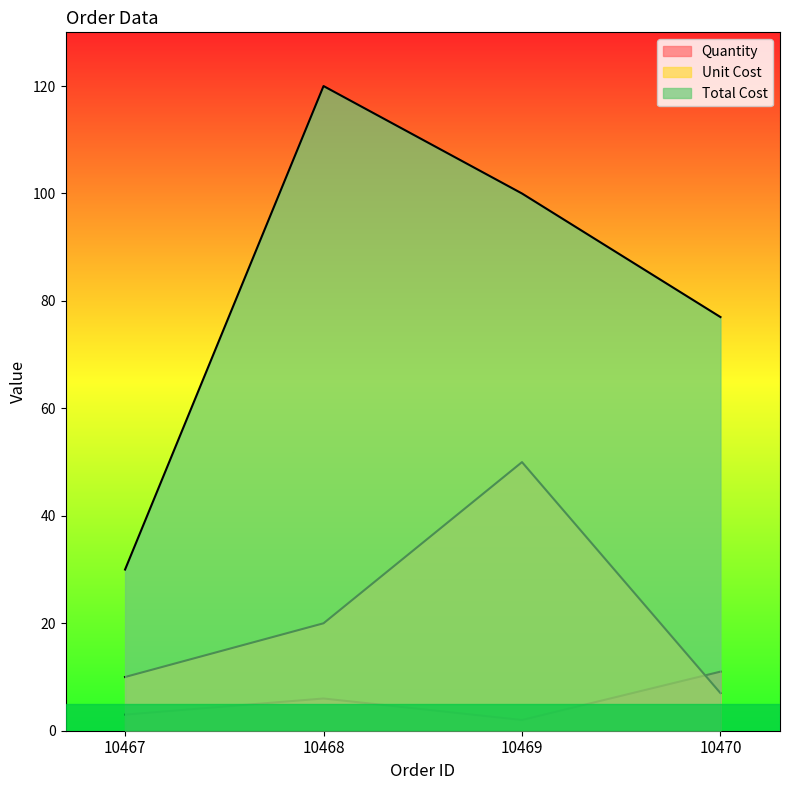

What is the difference between the maximum and minimum values in the Unit Cost series?

43